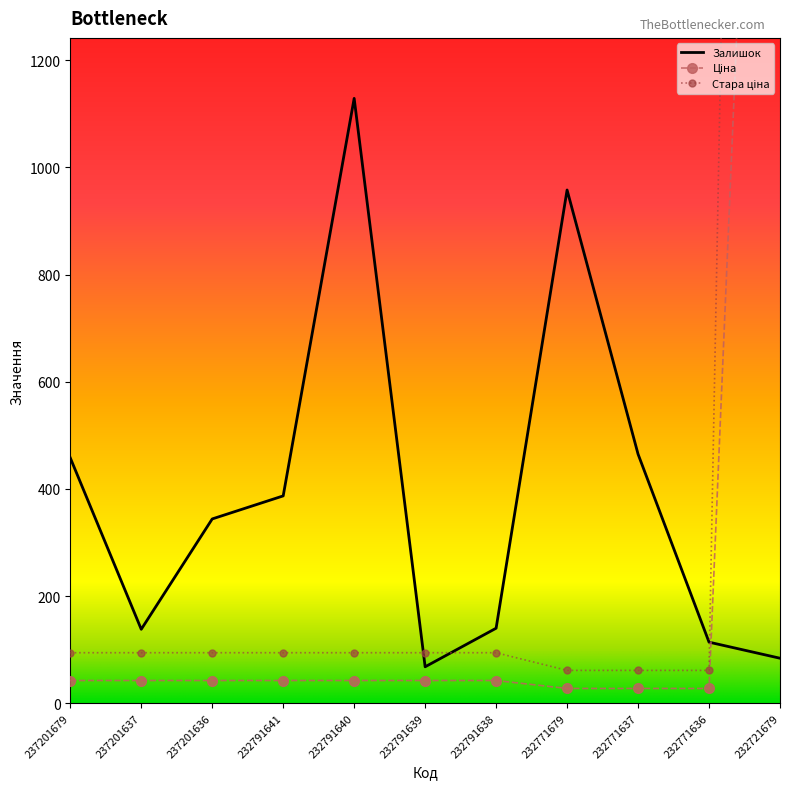

What is the lowest value of the Стара ціна series?

61.3